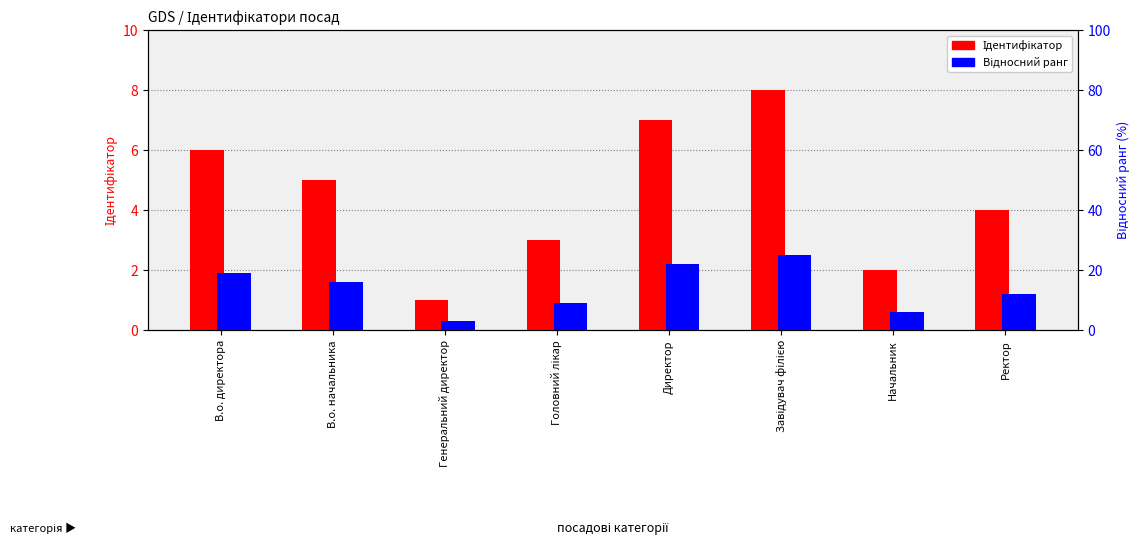

Between В.о. директора and Ректор, which series saw the biggest shift?

Відносний ранг